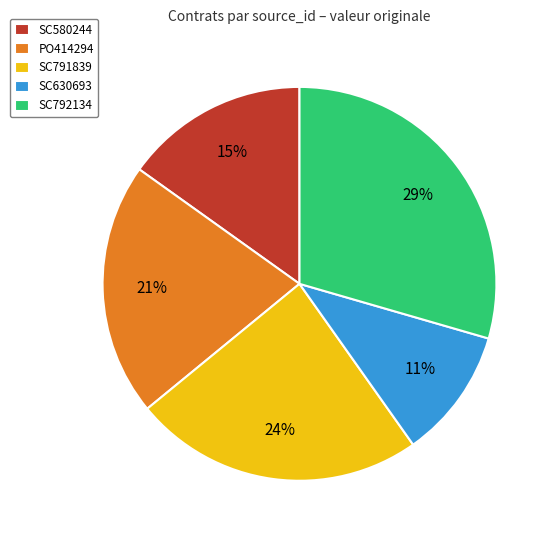

To the nearest percent, what is the difference between the SC580244 and SC792134 slice percentages?

14%